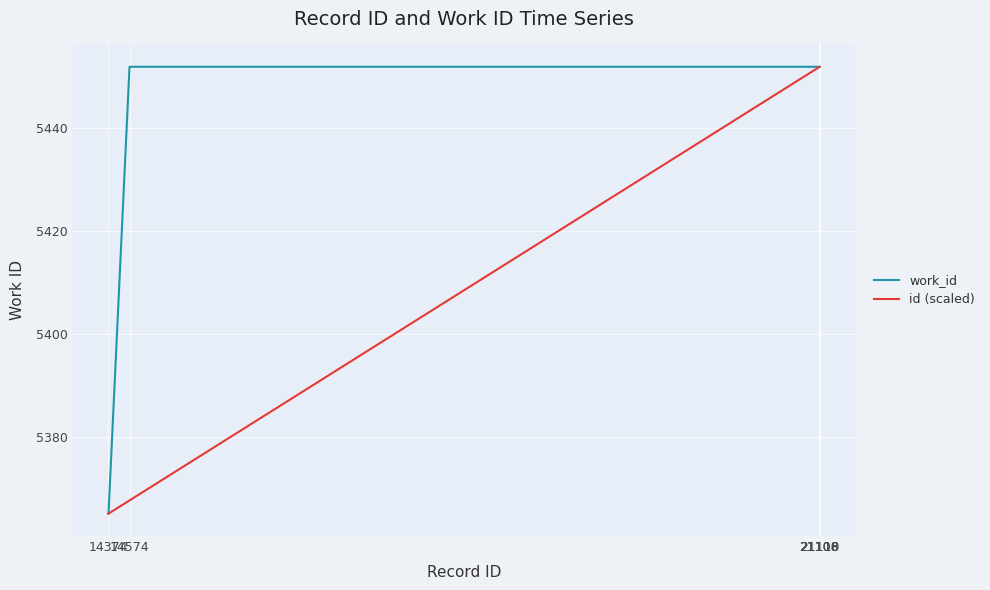

Rank the series by their average value, from highest to lowest.

work_id, id (scaled)